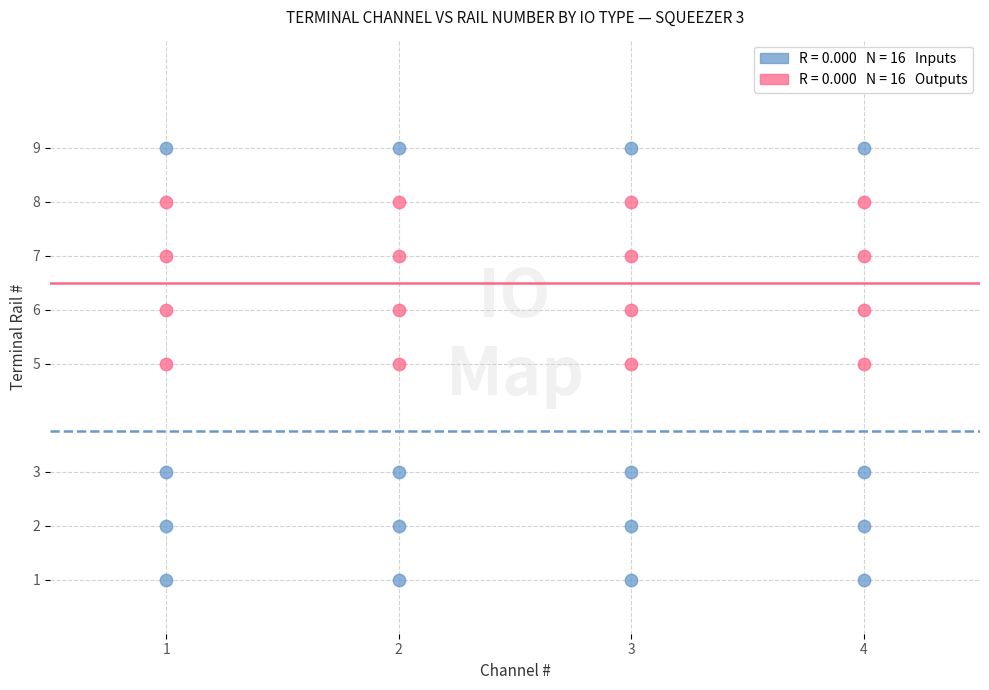

Across all data points, what is the range of Y values (max minus min)?

8